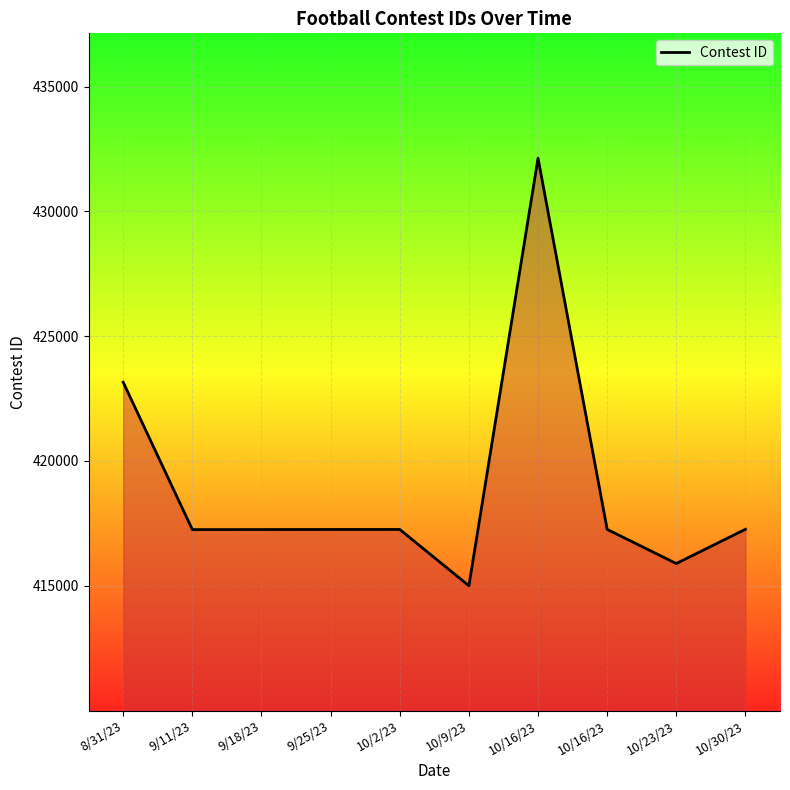

What is the sum of all values?

4189714